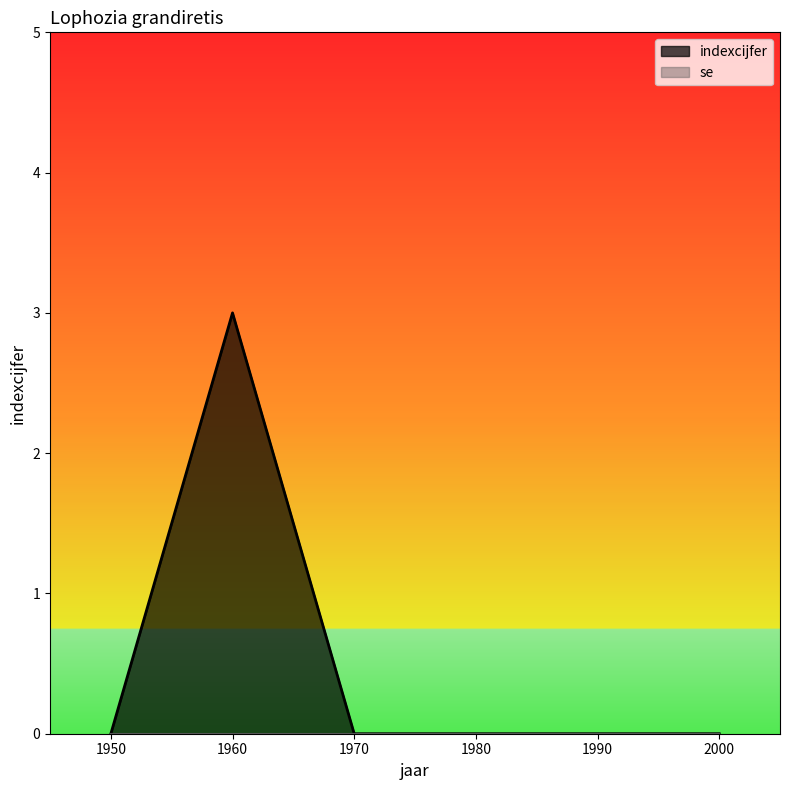

Reading right to left, what are all the values shown in this chart?

0	0	0	0	3	0